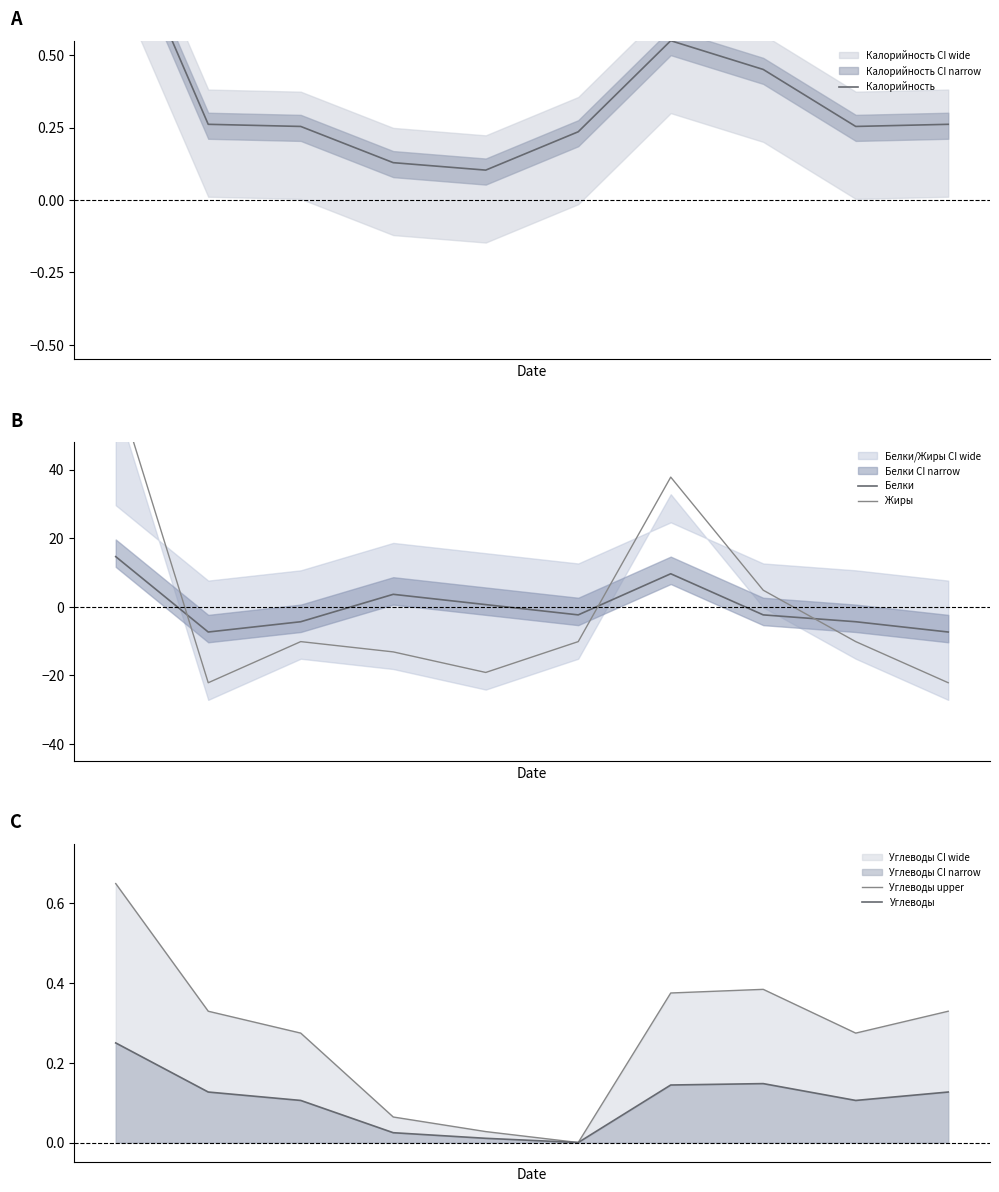

Is this an area chart (filled region under the line)?

No